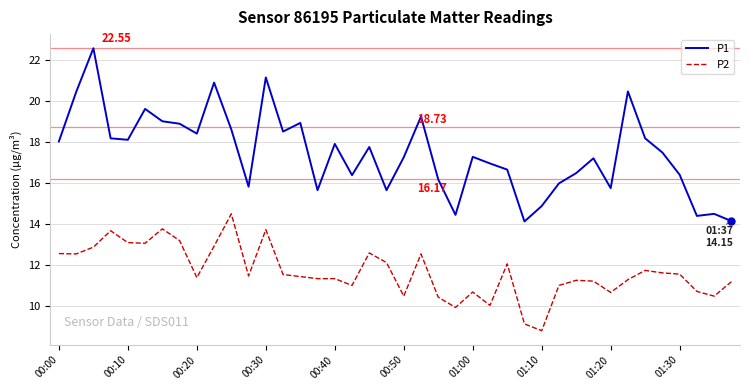

How many lines are shown in the chart?

2